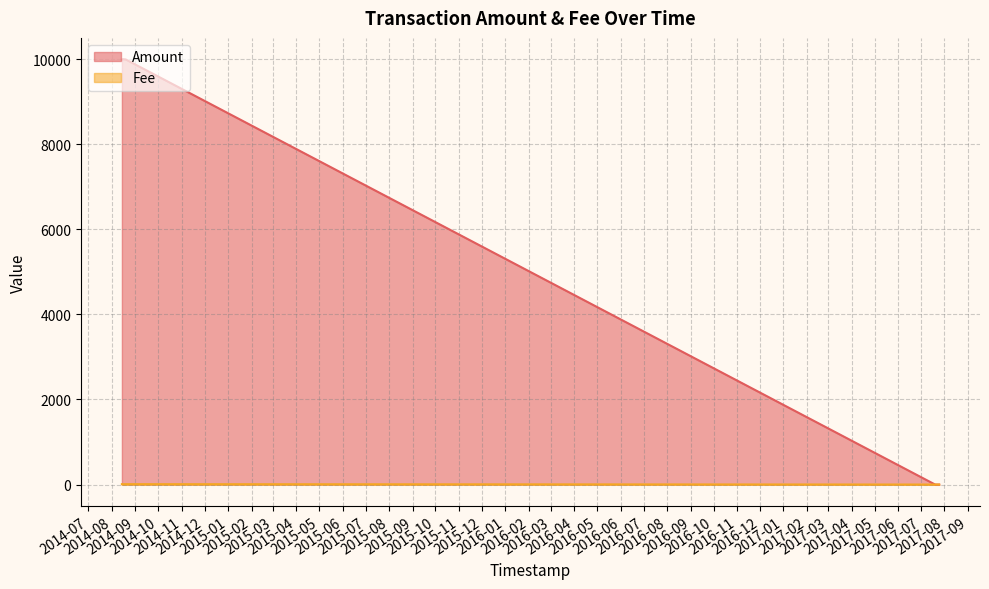

Rank the series by their average value, from highest to lowest.

Amount, Fee